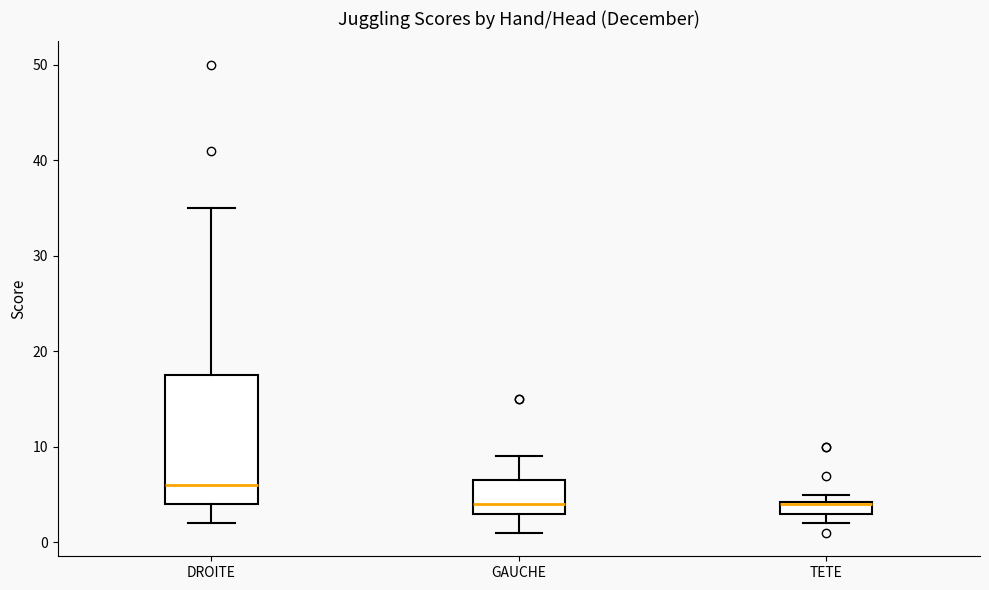

Where is the lower edge of the box for TETE on the y-axis? The values are not printed on the chart, so give them approximately, as read against the axis.

3